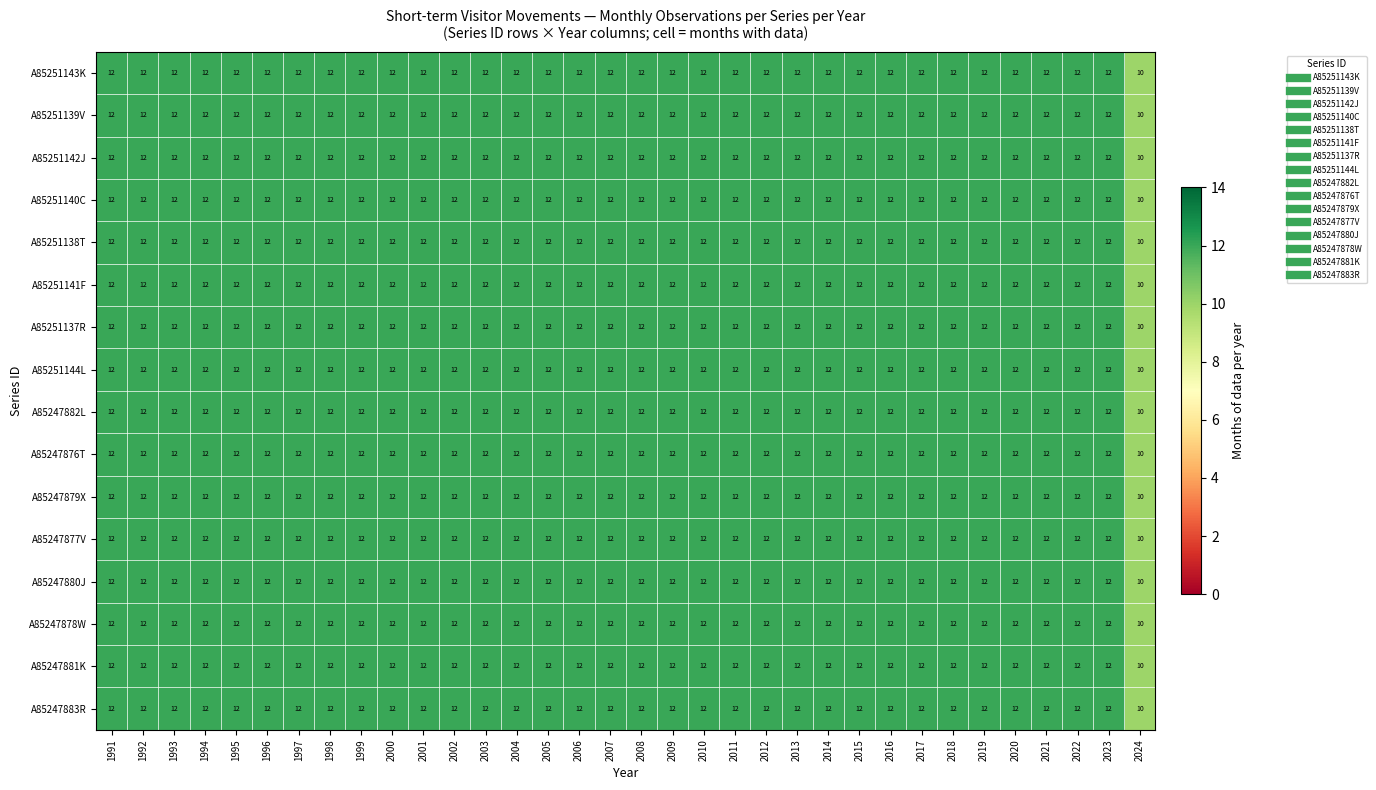

What is the approximate value of A85247882L at 2014?

12